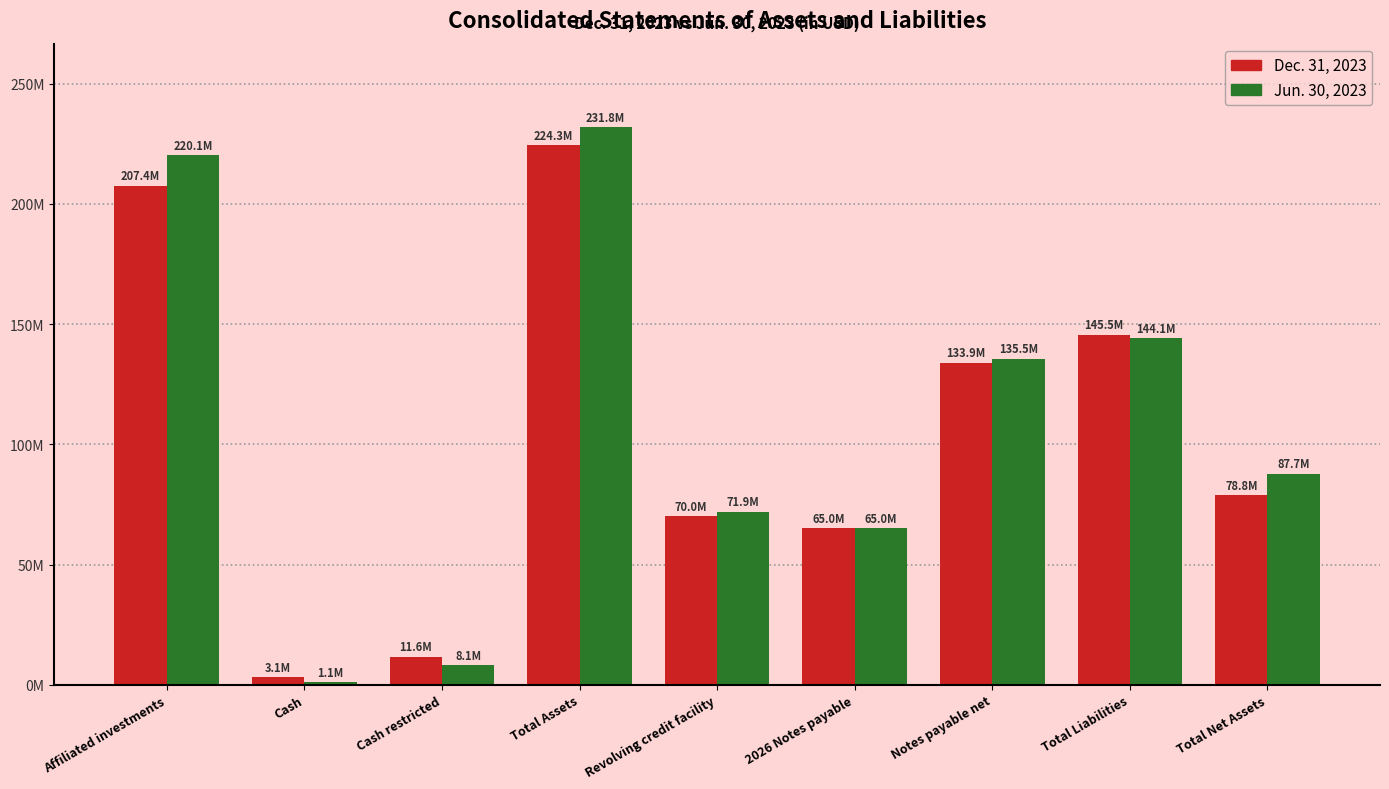

What is the label of the 9th bar from the right?

Affiliated investments